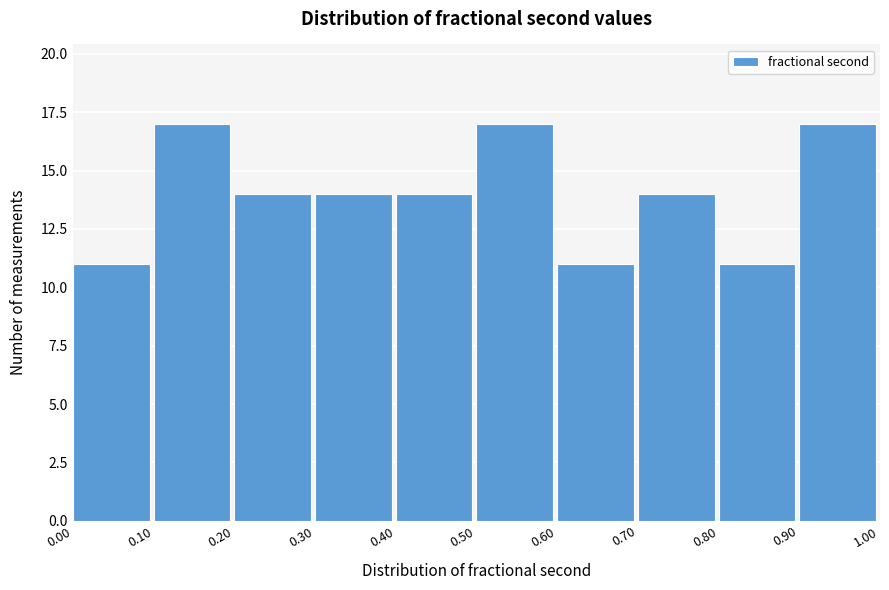

Reading left to right, list every bar in this chart as the range it spans on the x-axis followed by its height. The values are not printed on the chart, so give them approximately, as read against the axis.

0.00 to 0.10: 11
0.10 to 0.20: 17
0.20 to 0.30: 14
0.30 to 0.40: 14
0.40 to 0.50: 14
0.50 to 0.60: 17
0.60 to 0.70: 11
0.70 to 0.80: 14
0.80 to 0.90: 11
0.90 to 1.00: 17